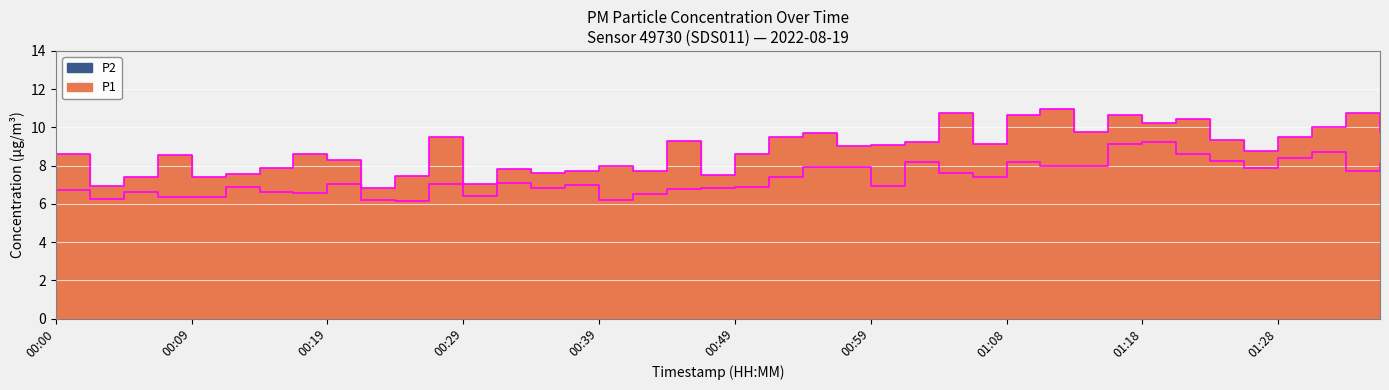

What position from the right is 01:18?

8